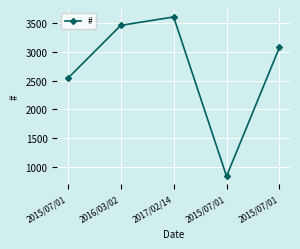

The chart shows a value of 5556 at 2016/03/02. True or false?

False